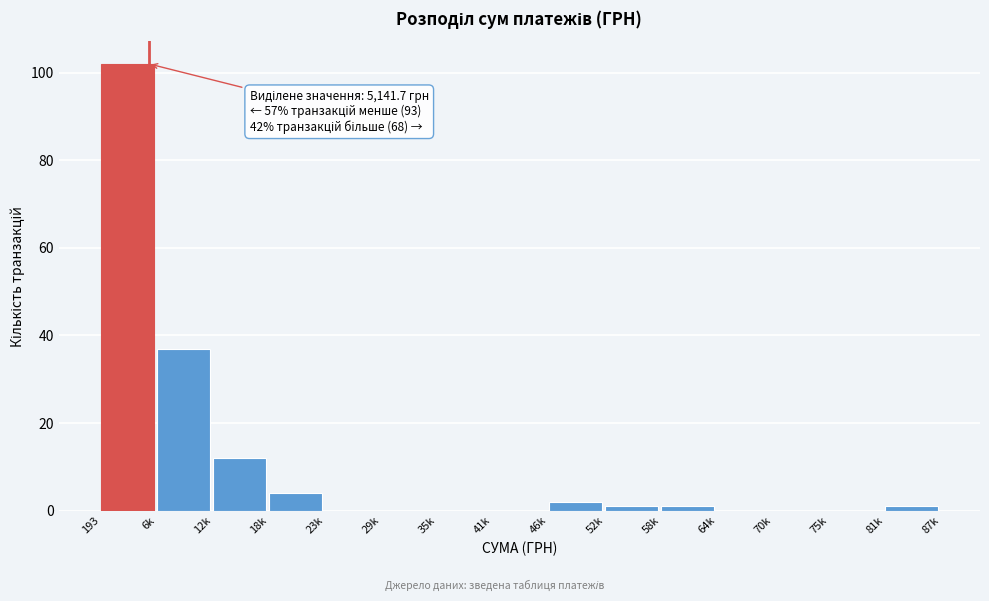

Reading left to right, transcribe all the data shown in this chart.

193=102	6k=37	12k=12	18k=4	23k=0	29k=0	35k=0	41k=0	46k=2	52k=1	58k=1	64k=0	70k=0	75k=0	81k=1